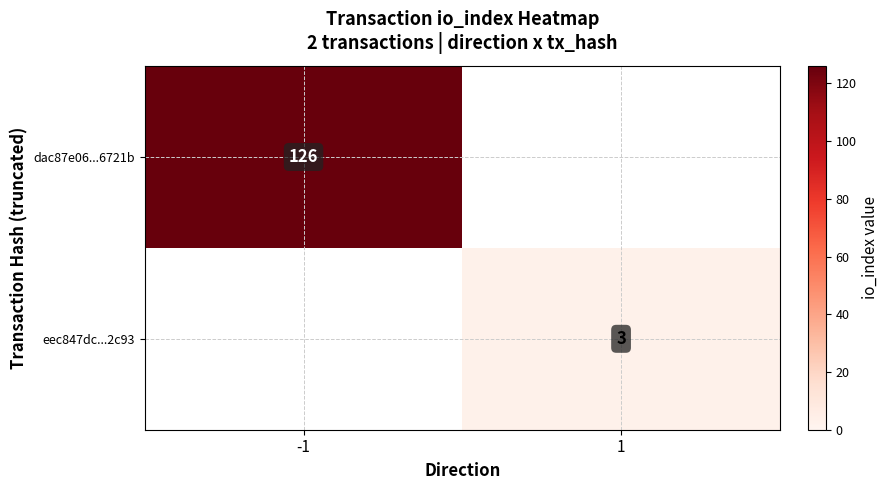

What is the greatest value displayed?

126.0